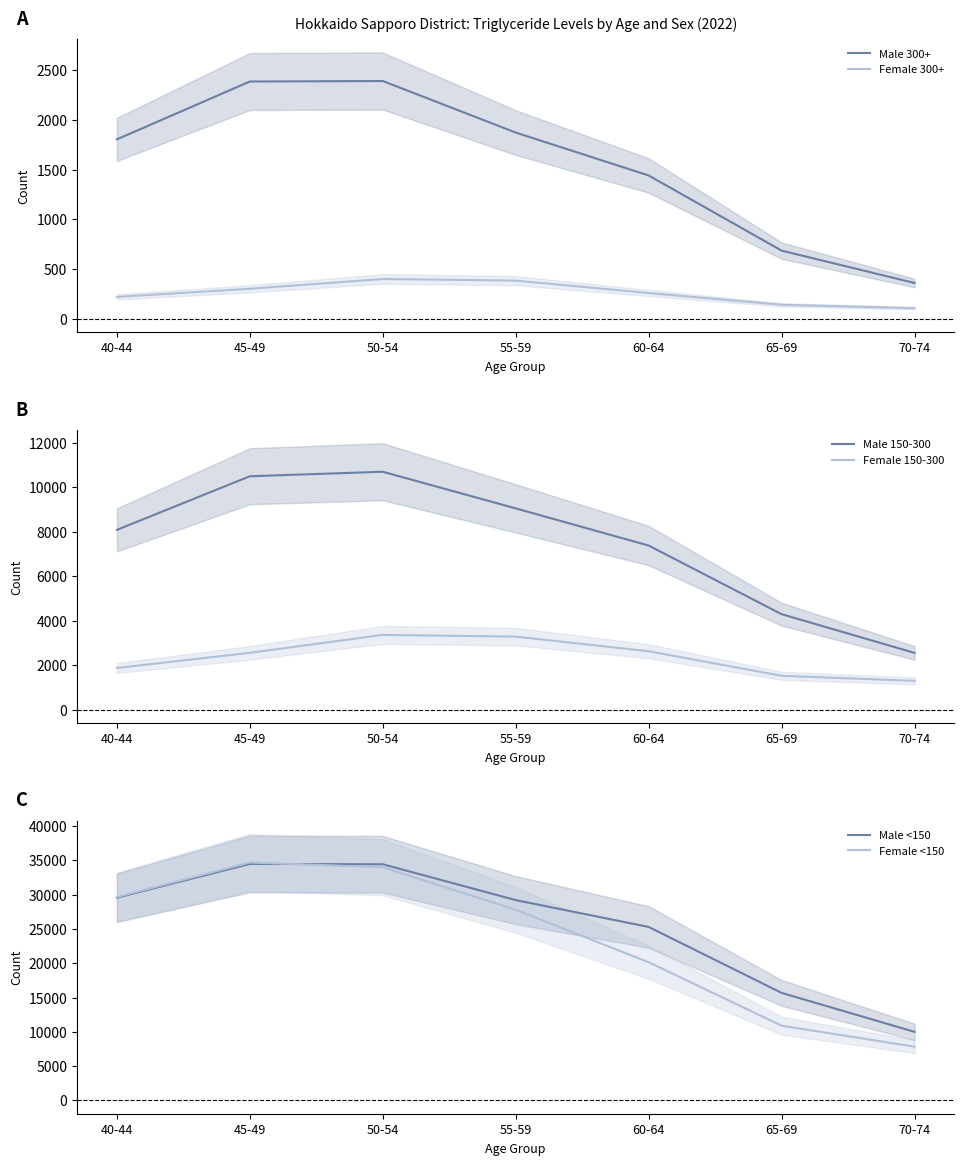

In Female <150, how many points are higher than both neighbors (excluding endpoints)?

1